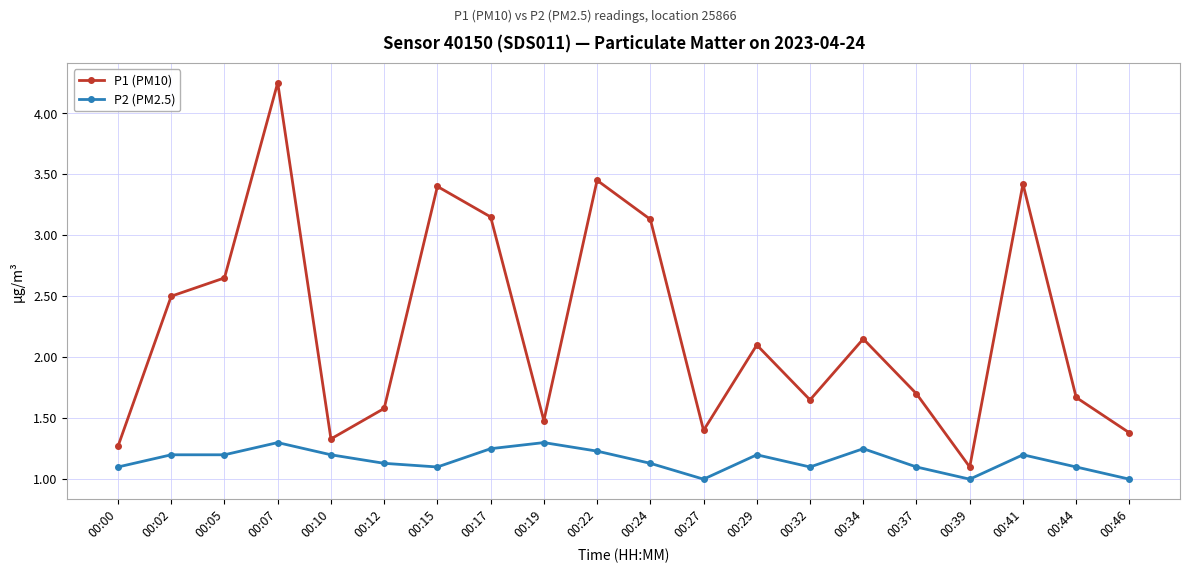

What is the lowest value of the P2 (PM2.5) series?

1.0